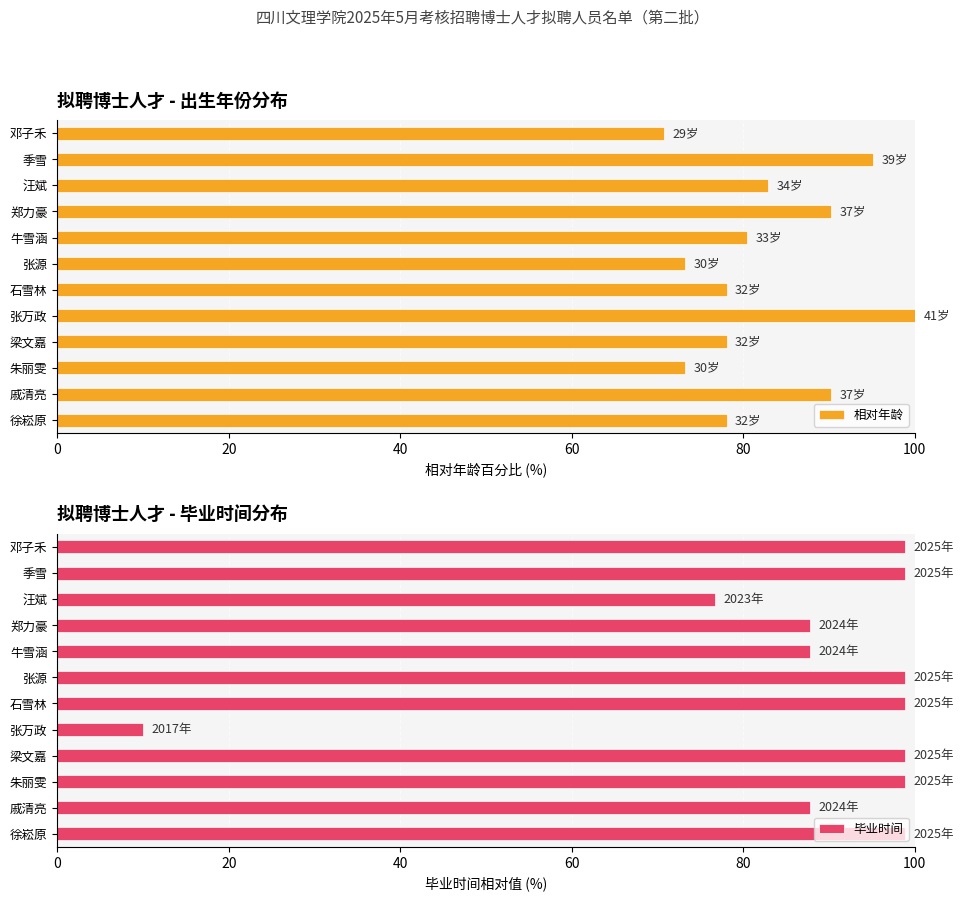

The value of 相对年龄 at 张源 is 73.2. True or false?

True